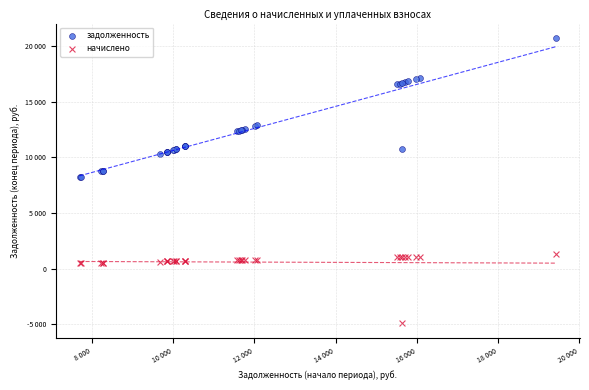

What are all the series names shown in the legend?

задолженность, начислено